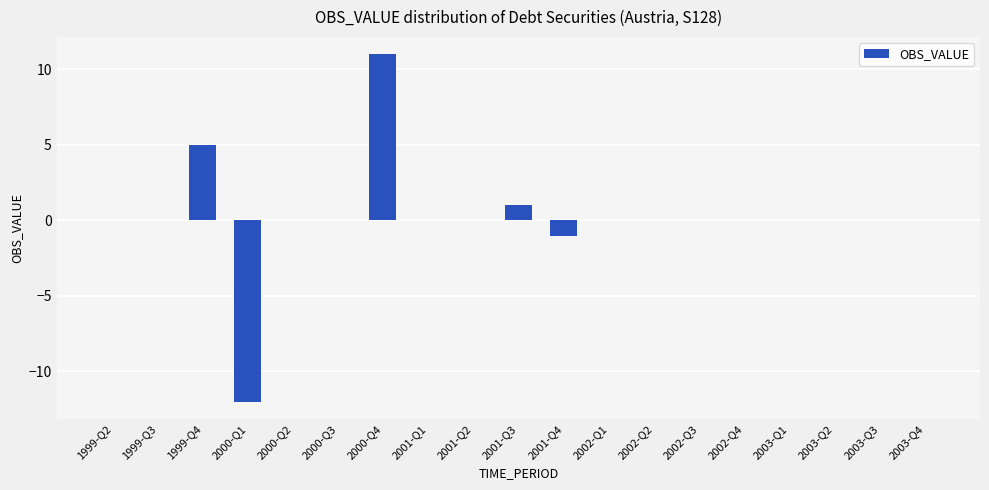

What is the change in value from 2000-Q1 to 2001-Q4?

+11